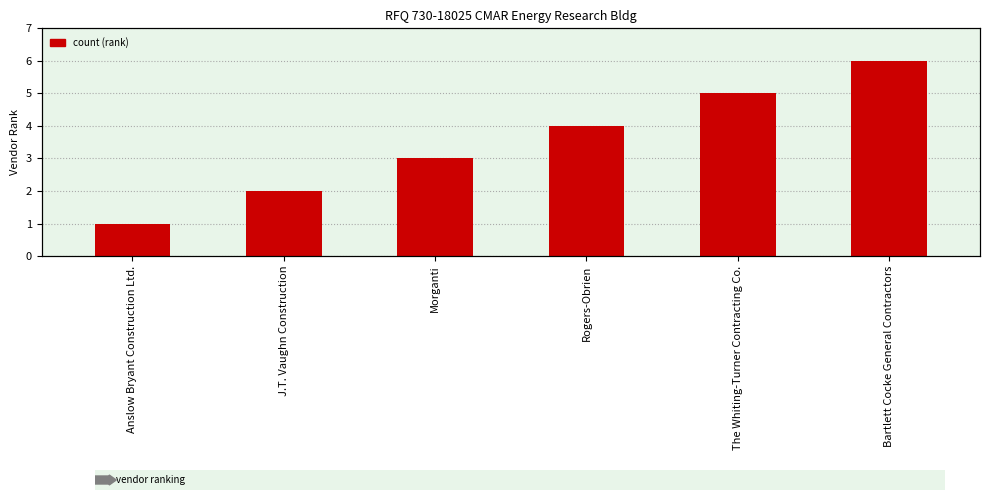

What is the label of the 5th bar from the left?

The Whiting-Turner Contracting Co.